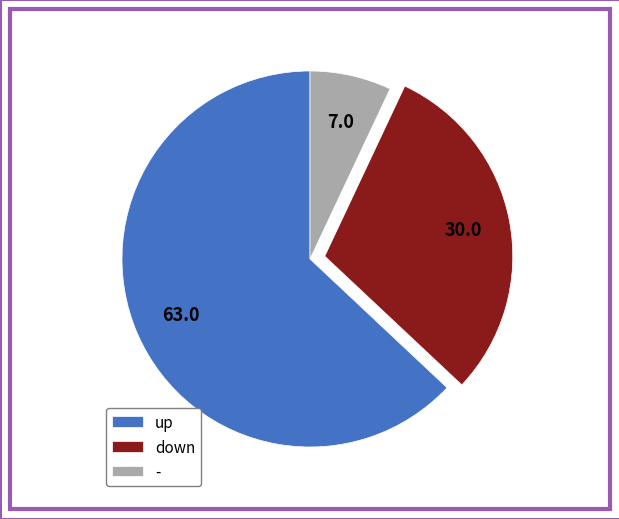

What is the ratio of the value at up to the value at -?

9.0